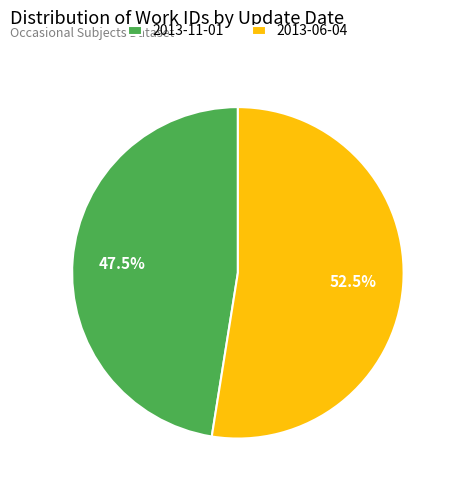

Is it true that 2013-11-01 is 42% of the pie?

False